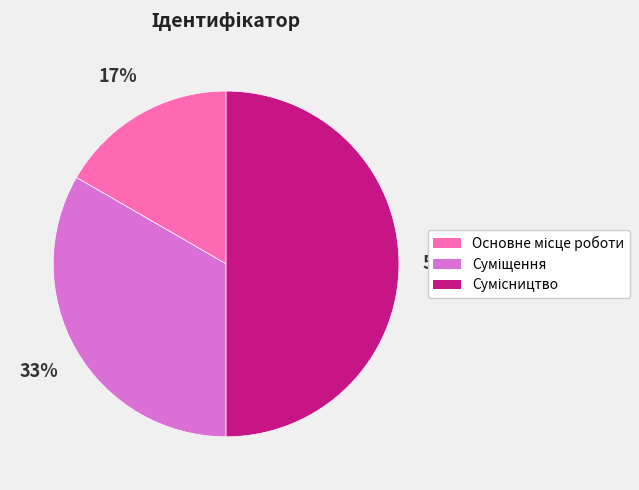

To the nearest percent, what is the average slice percentage?

33%